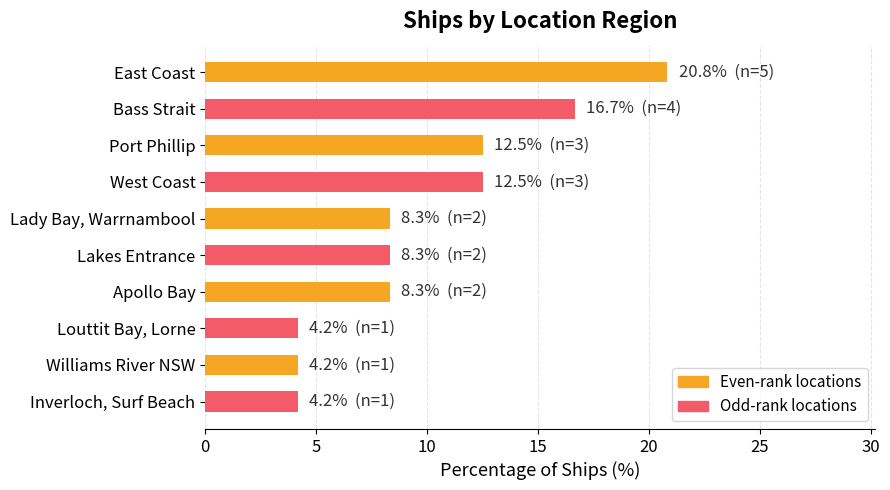

What is the sum of all values?

100.0